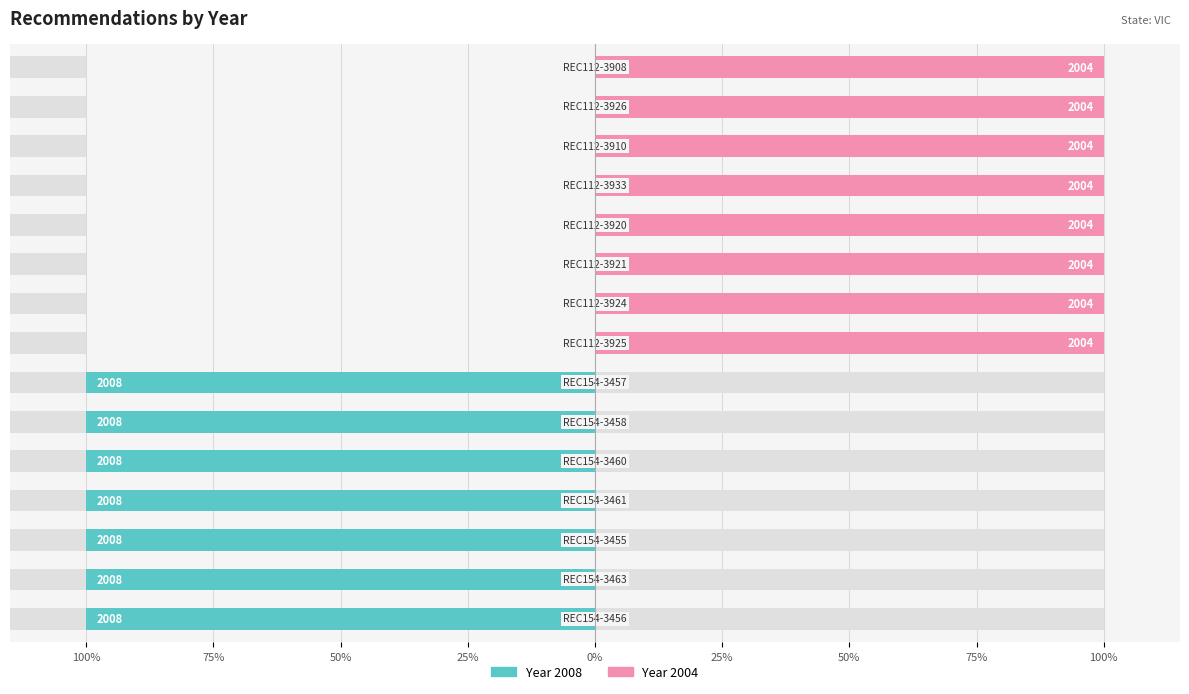

What are all the series names shown in the legend?

2008, 2004